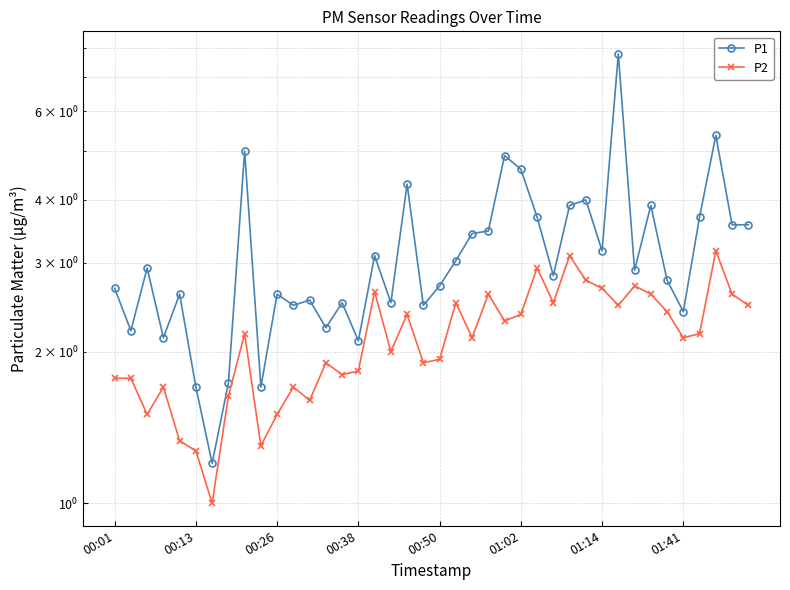

What is the total value across all series at 39?

6.0